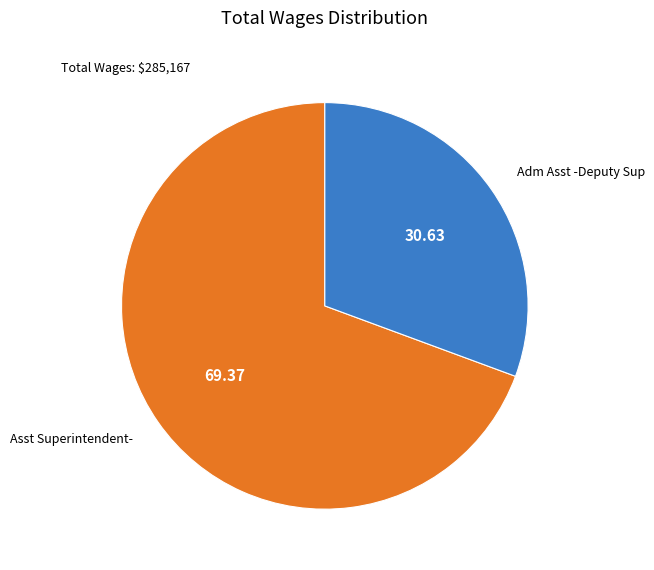

Approximately how many times larger is the value at Asst Superintendent- compared to Adm Asst -Deputy Sup?

2.3